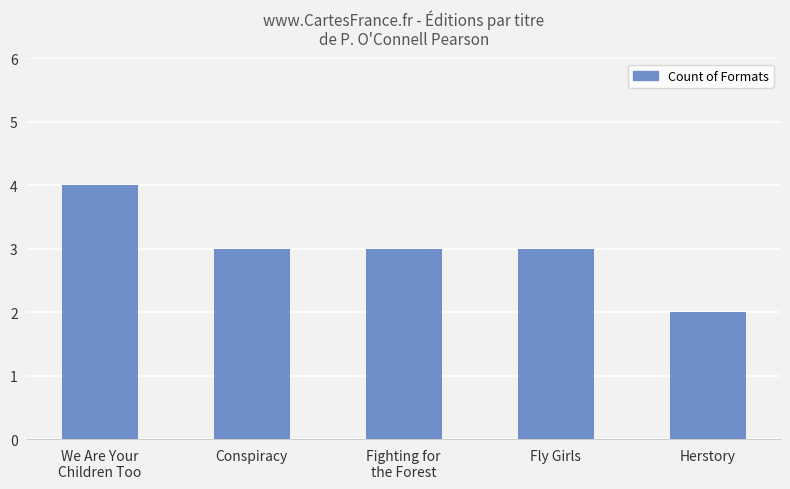

True or false: the data shows 2 at We Are Your
Children Too.

False